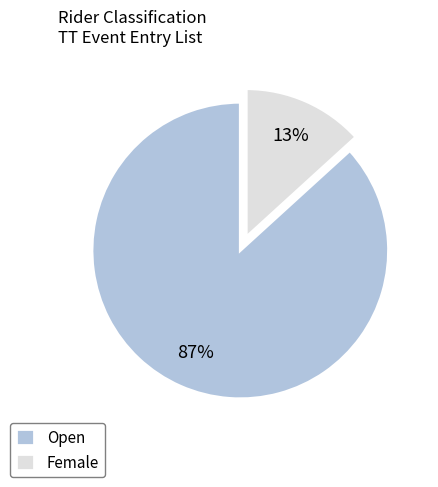

Is there a majority slice in this chart?

Yes